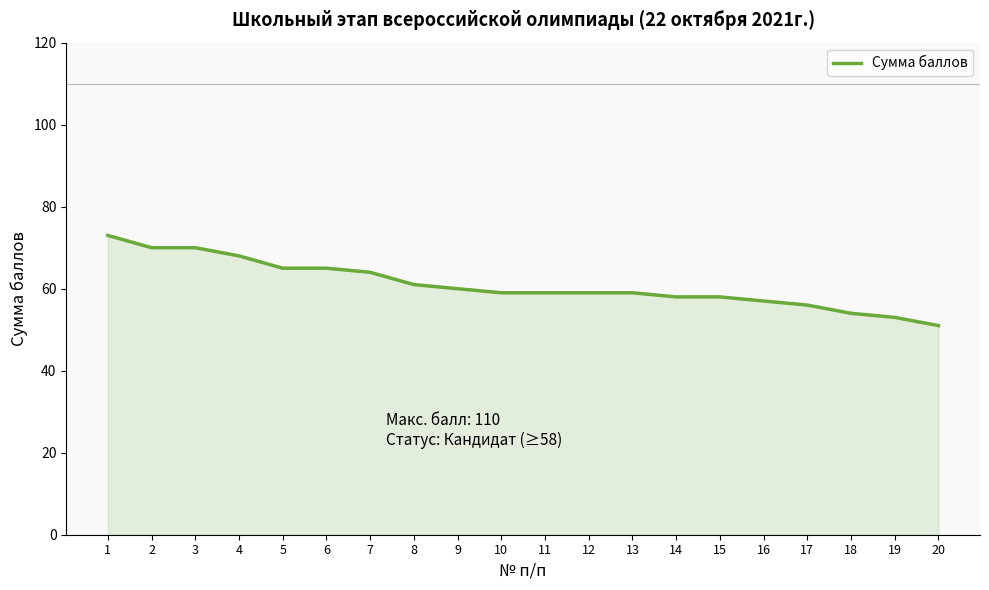

Which has a higher value, 16 or 19?

16